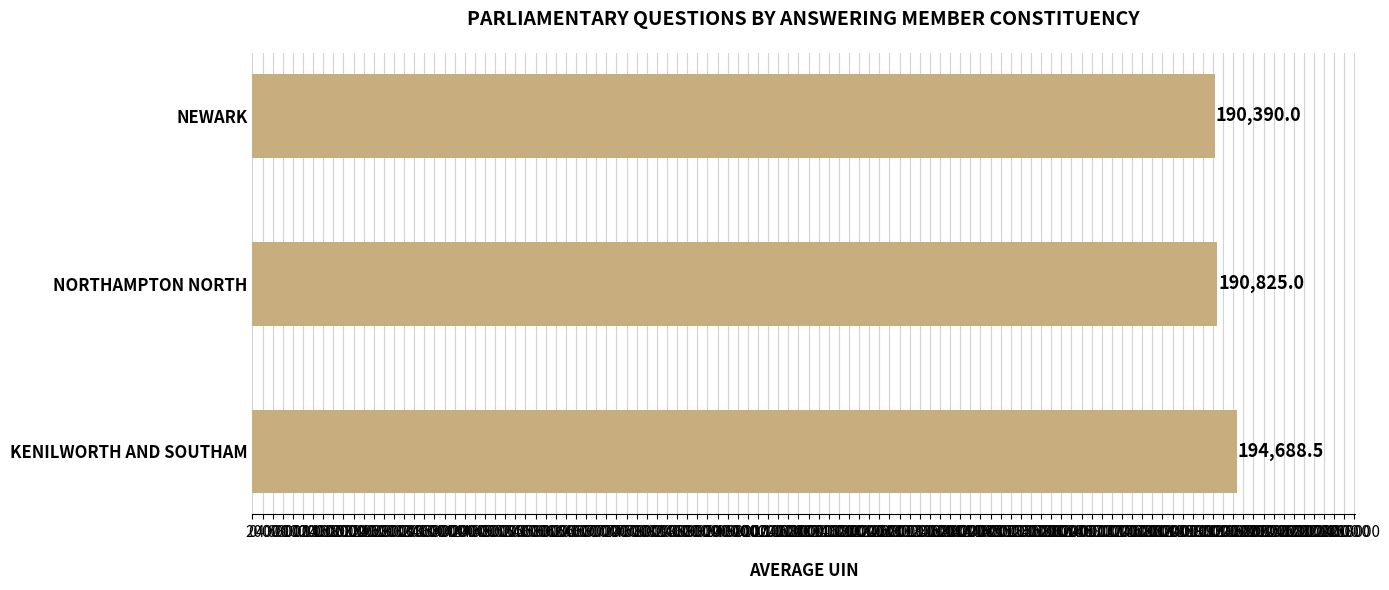

Reading bottom to top, list all the values displayed in this chart.

KENILWORTH AND SOUTHAM=194688.5	NORTHAMPTON NORTH=190825.0	NEWARK=190390.0